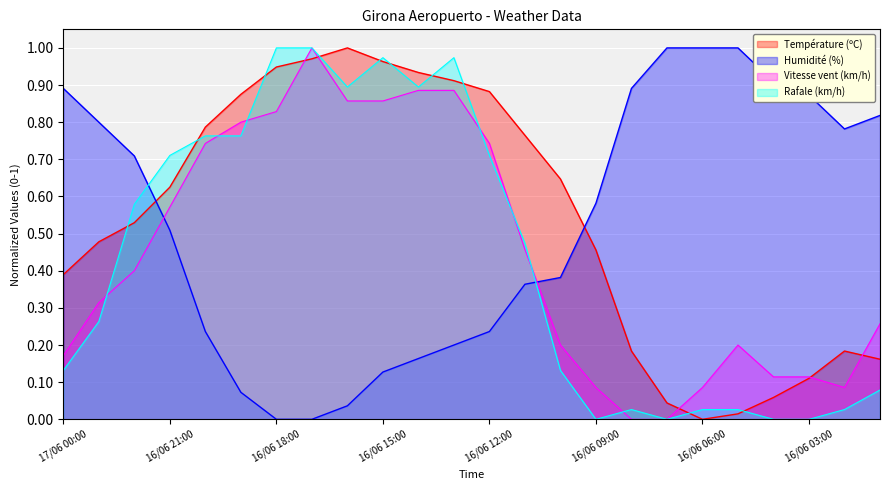

Is the value of Rafale (km/h) at 16/06 04:00 greater than the value of Vitesse du vent (km/h) at 16/06 17:00?

No